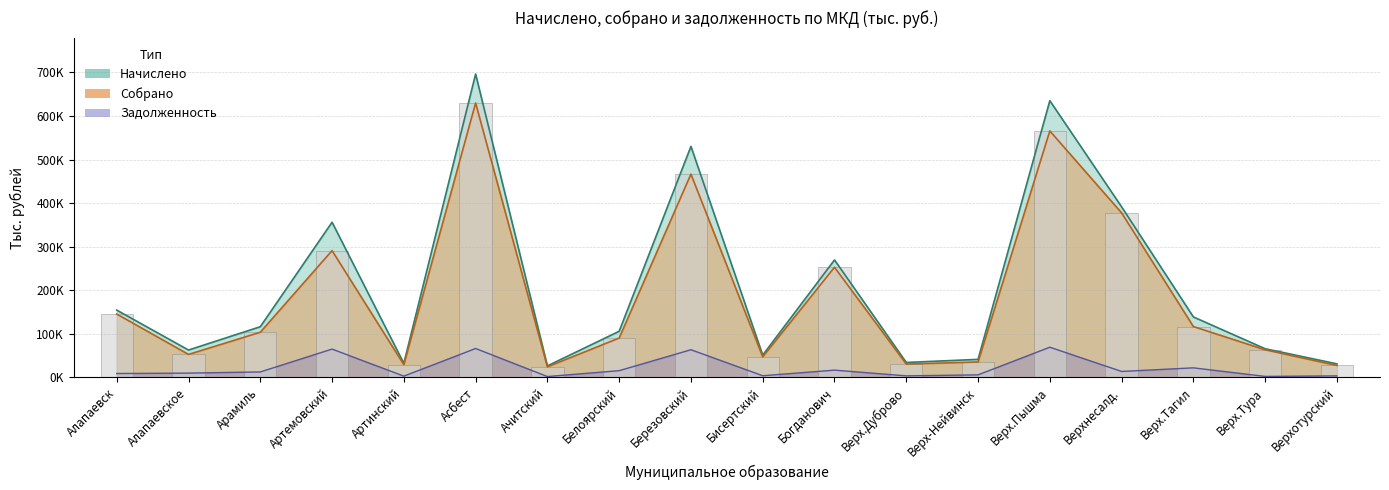

How many data points in Задолженность are above 12710?

9